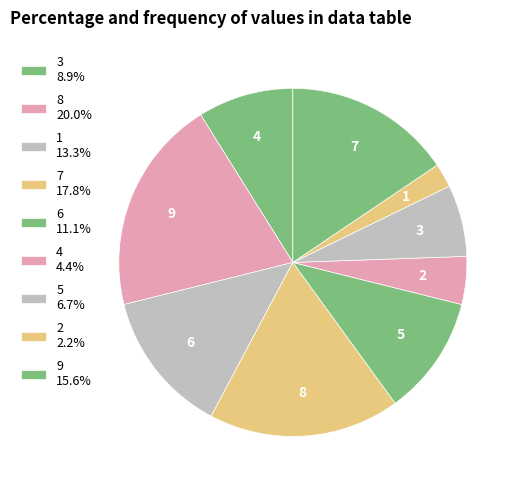

What portion of the pie excludes 9?

84.4%